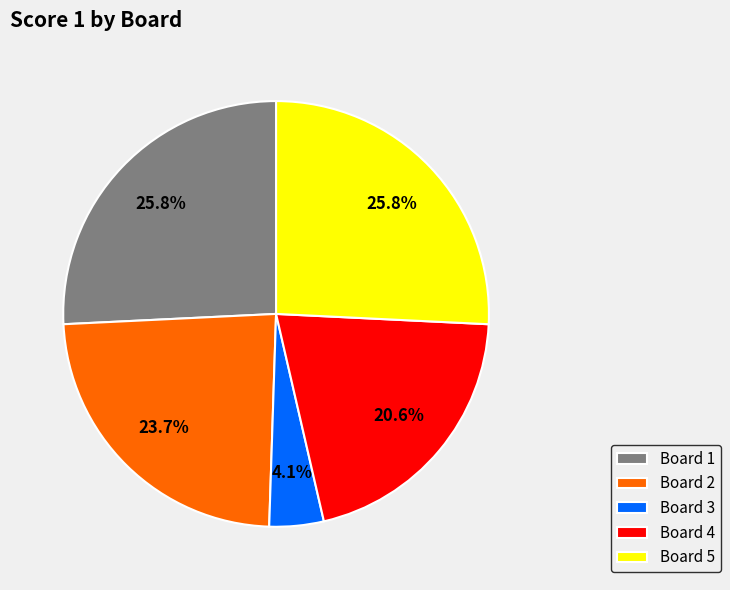

Count the number of slices in the pie.

5